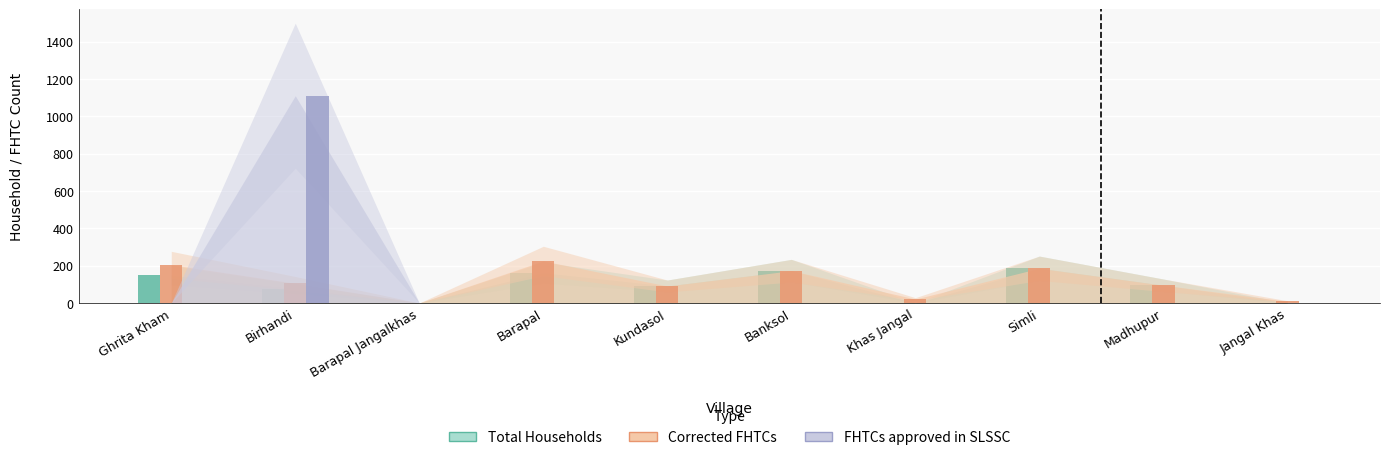

The Total Households series shows 148 at Ghrita Kham. True or false?

True